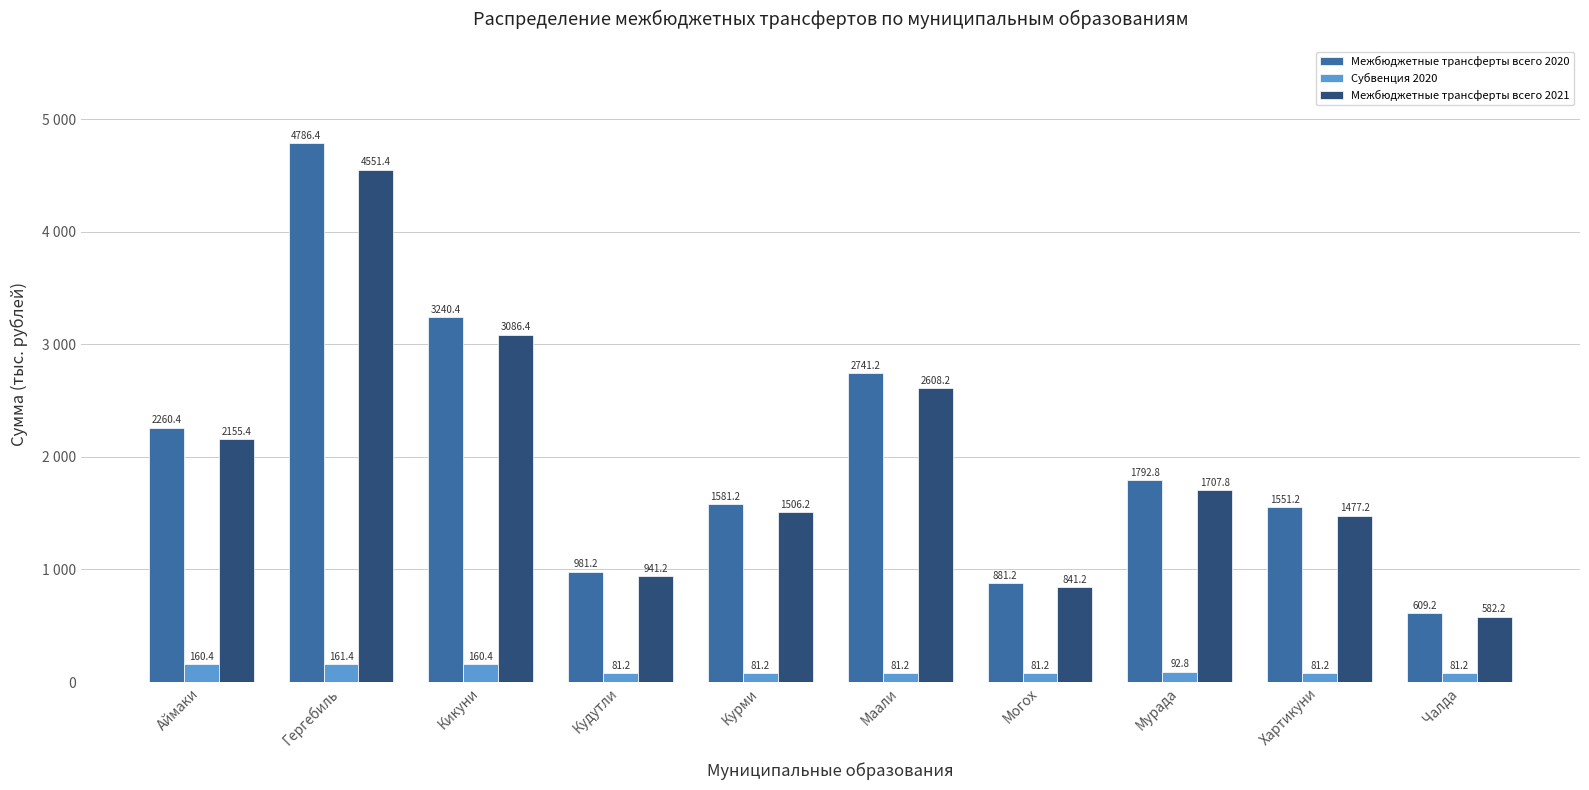

Where does the Межбюджетные трансферты всего 2020 series first go above 1792?

Аймаки